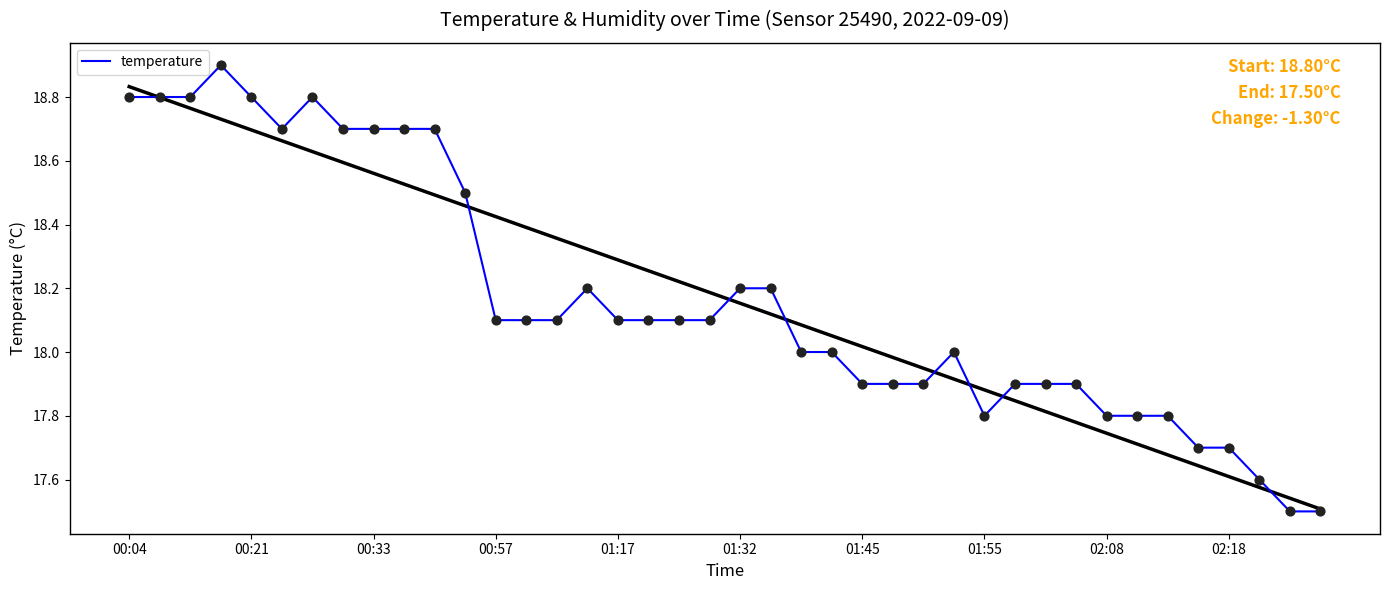

What is the maximum value for temperature?

18.9